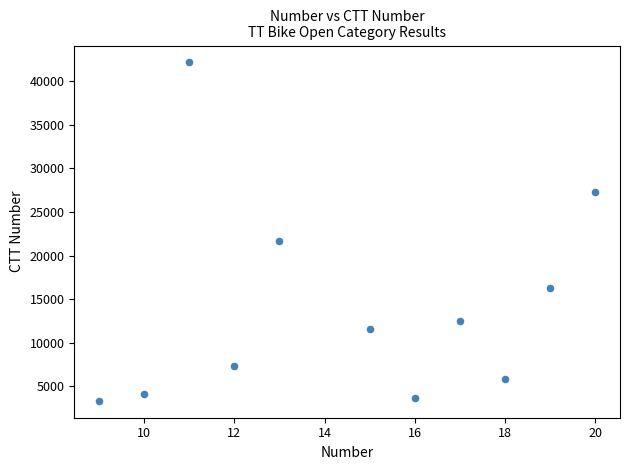

What Y value in the scatter plot is closest to 22754?

21724